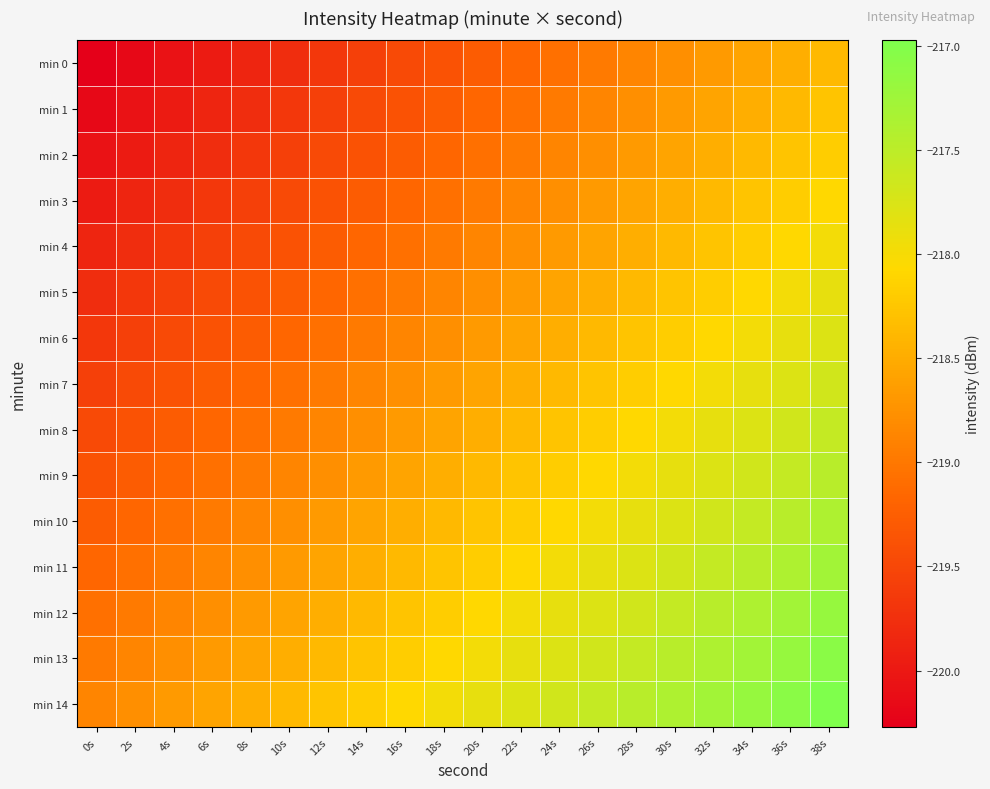

How many series are shown in this chart?

15